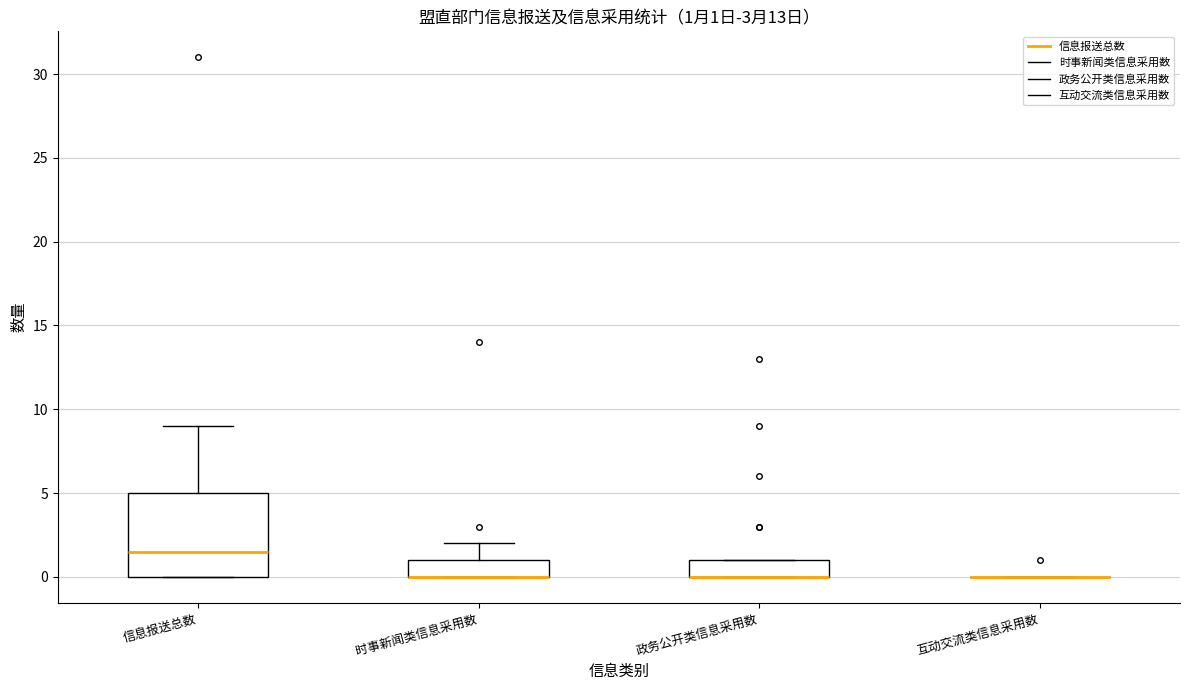

Which box is the tallest, from its lower edge to its upper edge?

信息报送总数